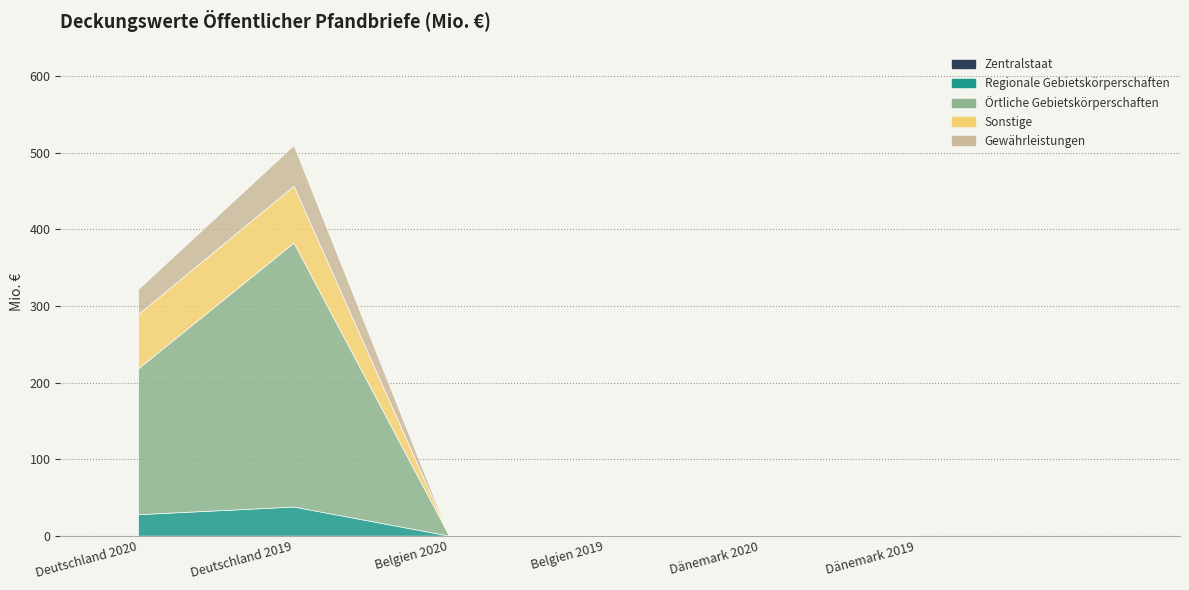

Which series has the widest spread of values?

Örtliche Gebietskörperschaften